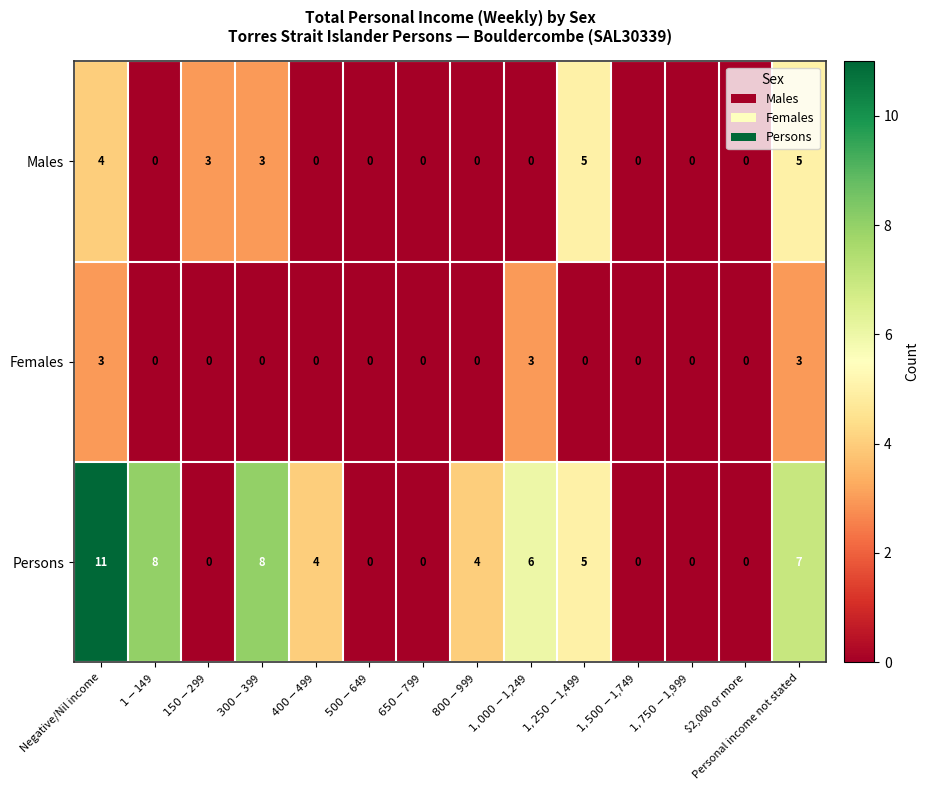

Count the number of categories in the chart.

14